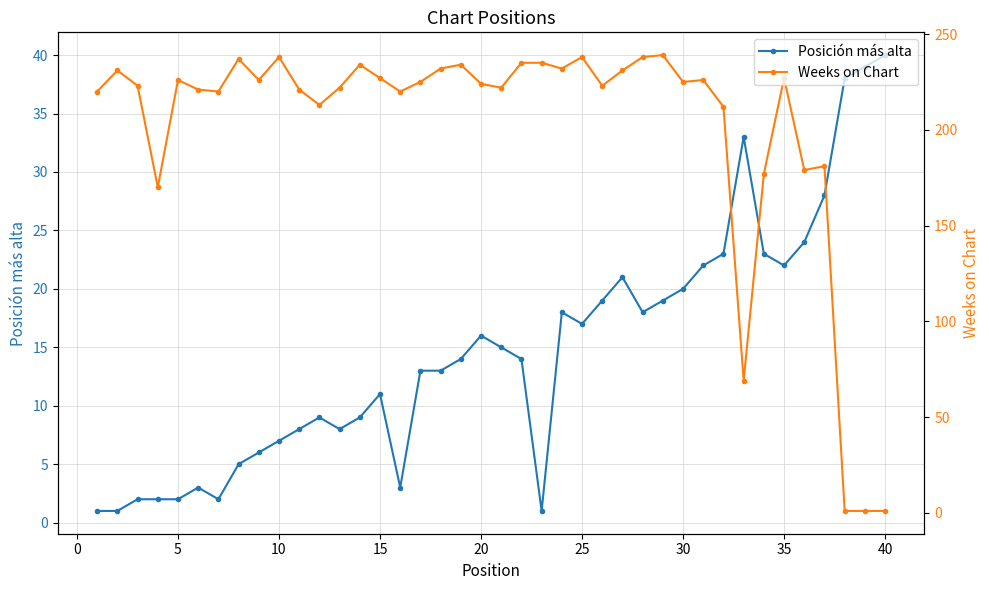

What is the average value of the Weeks on Chart series?

201